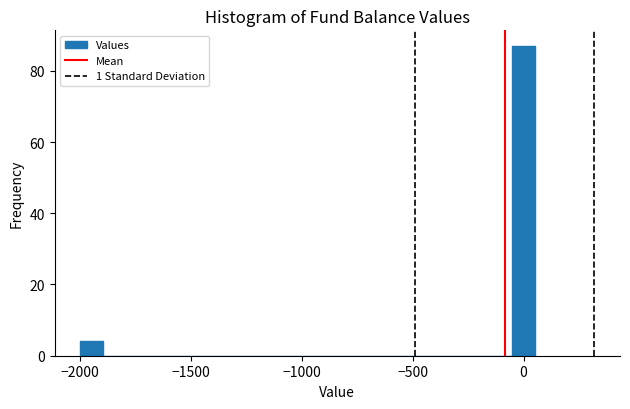

Read against the x-axis, roughly where is the centre of the tallest bar?

0